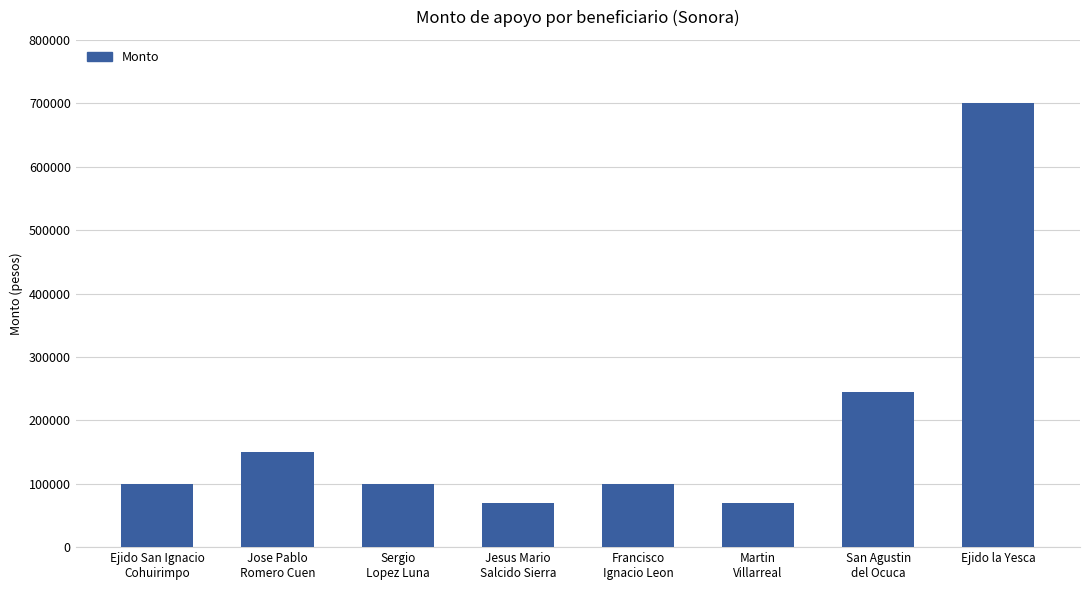

What is the difference between the second highest and minimum values?

174494